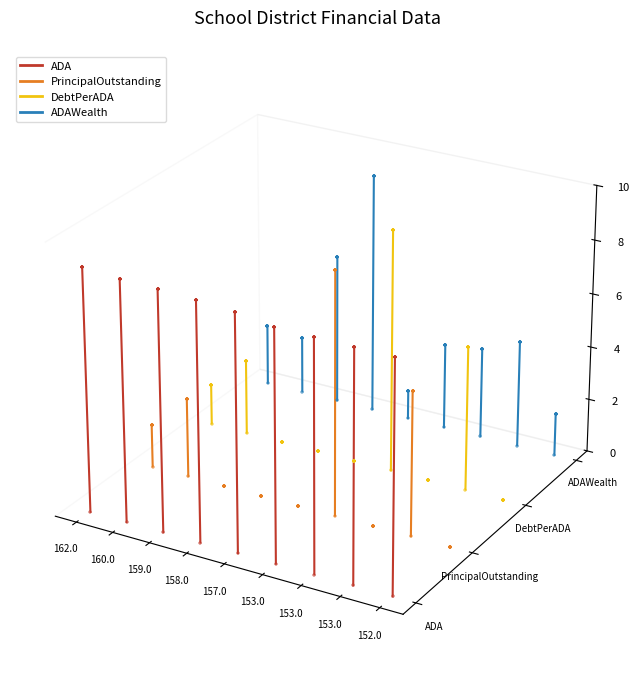

Which series reaches the minimum Y coordinate?

ADA